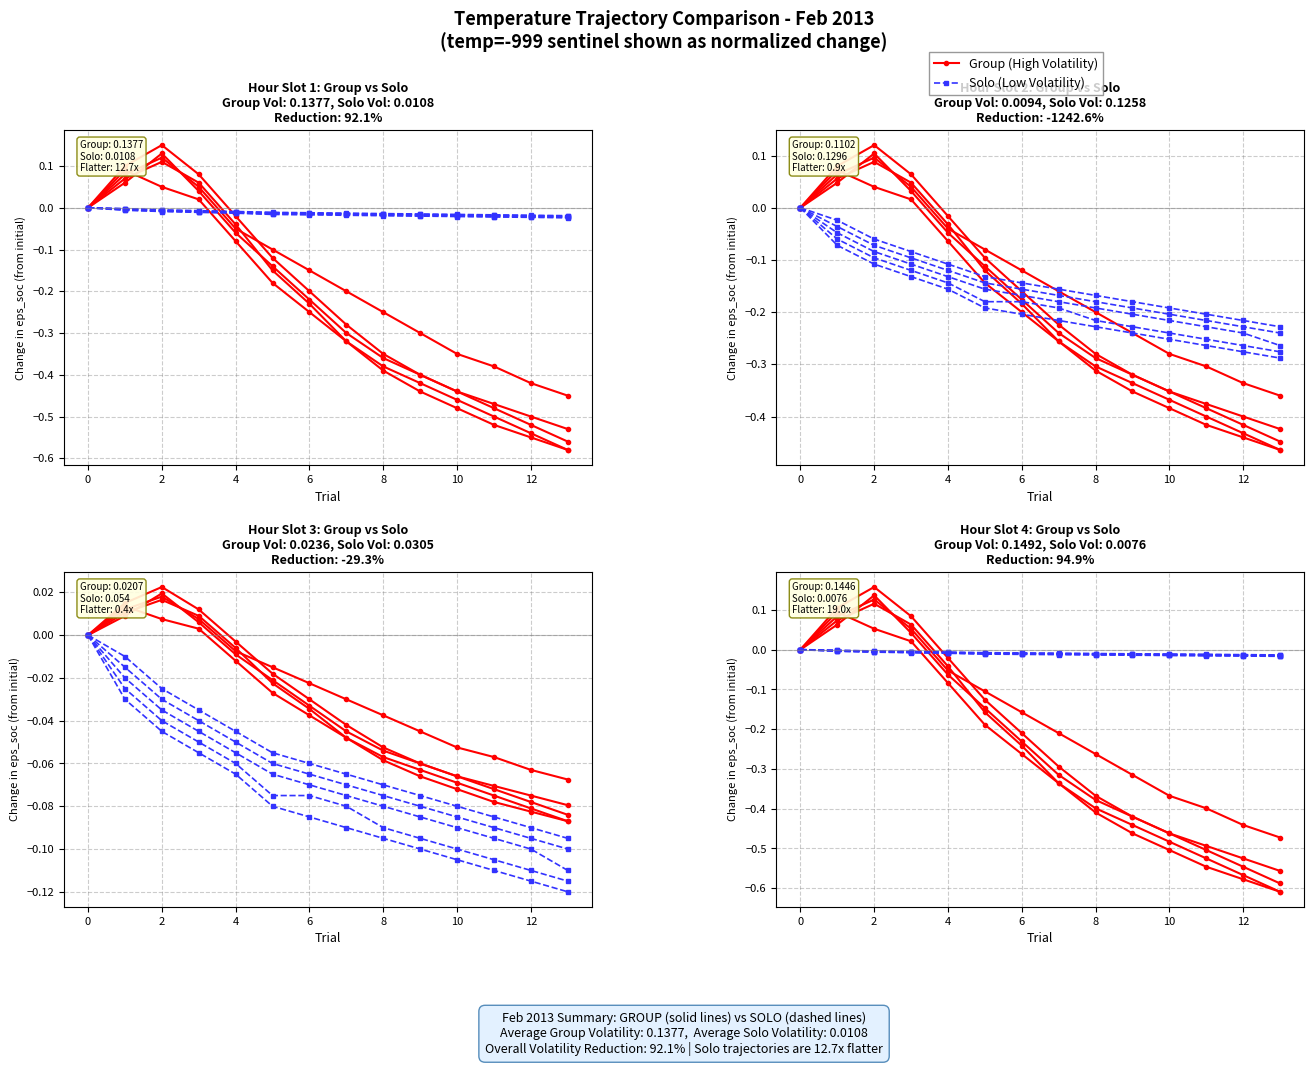

How many negative values does the Group (High Volatility) series have?

10